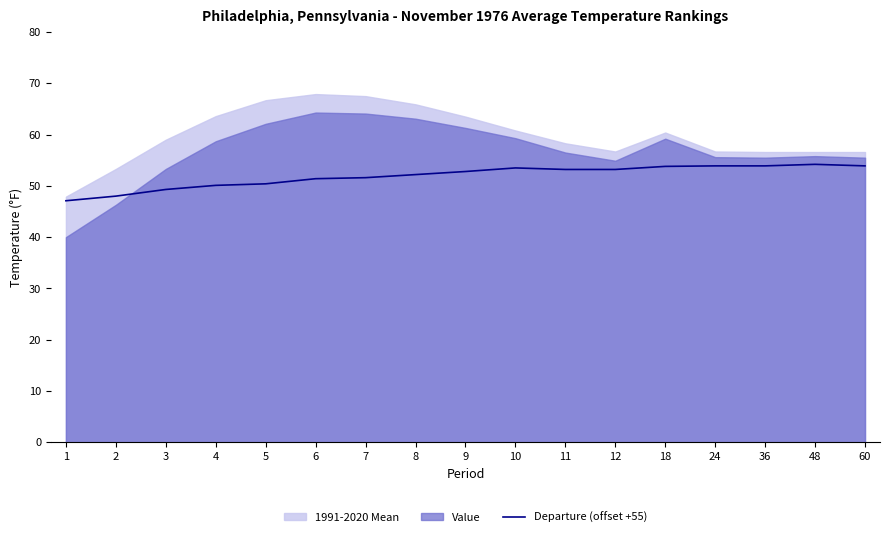

True or false: there are more than 0 points higher than both neighbors.

True